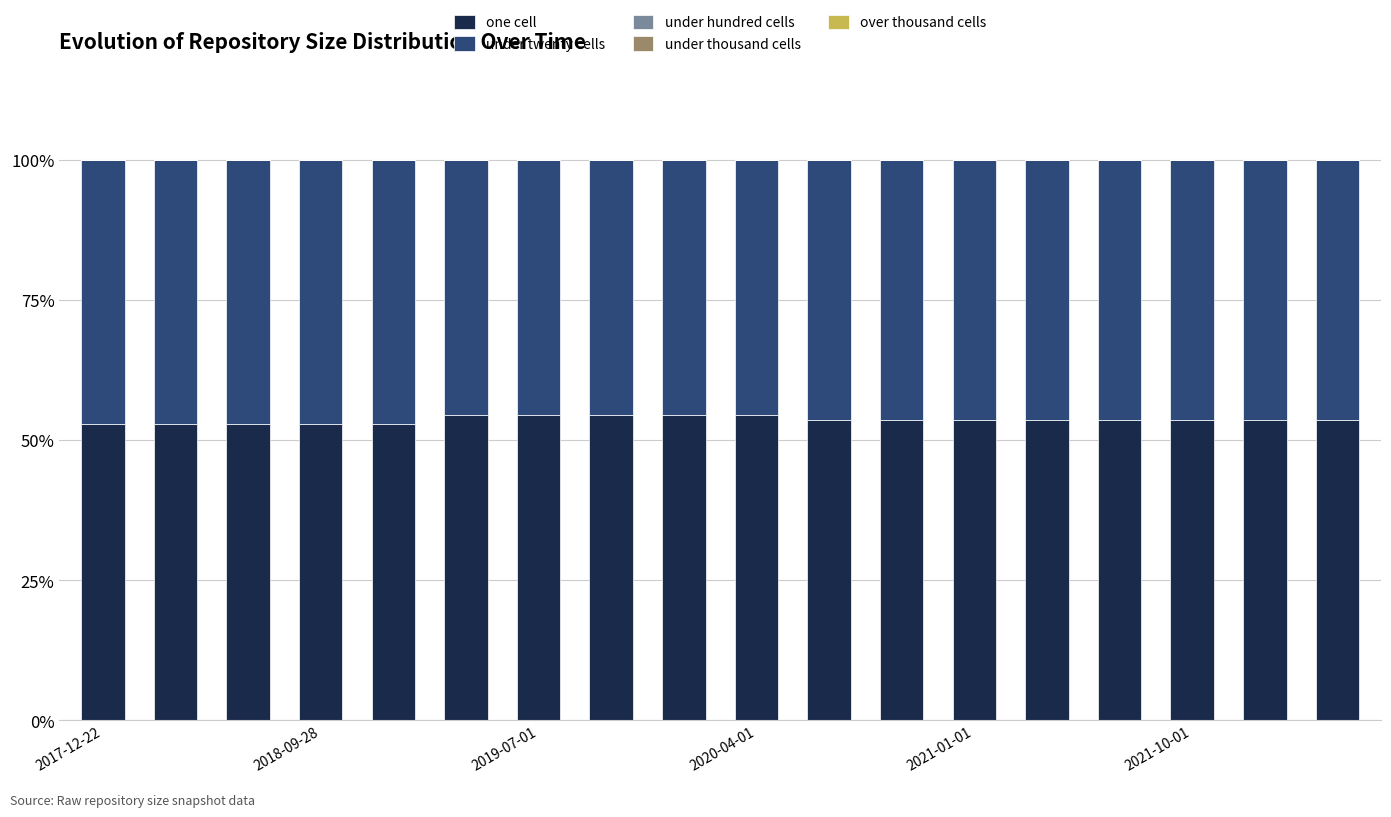

How many bars are there in total?

18